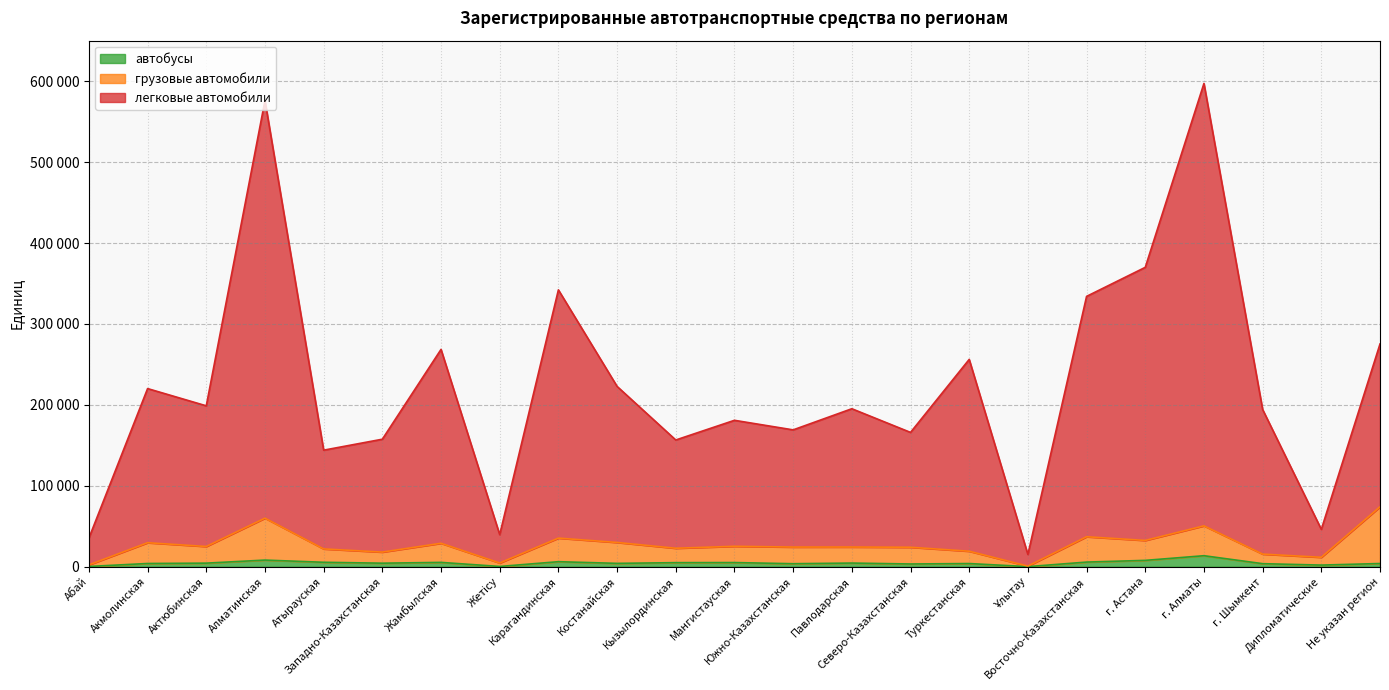

At how many categories does at least one series exceed 572109?

2